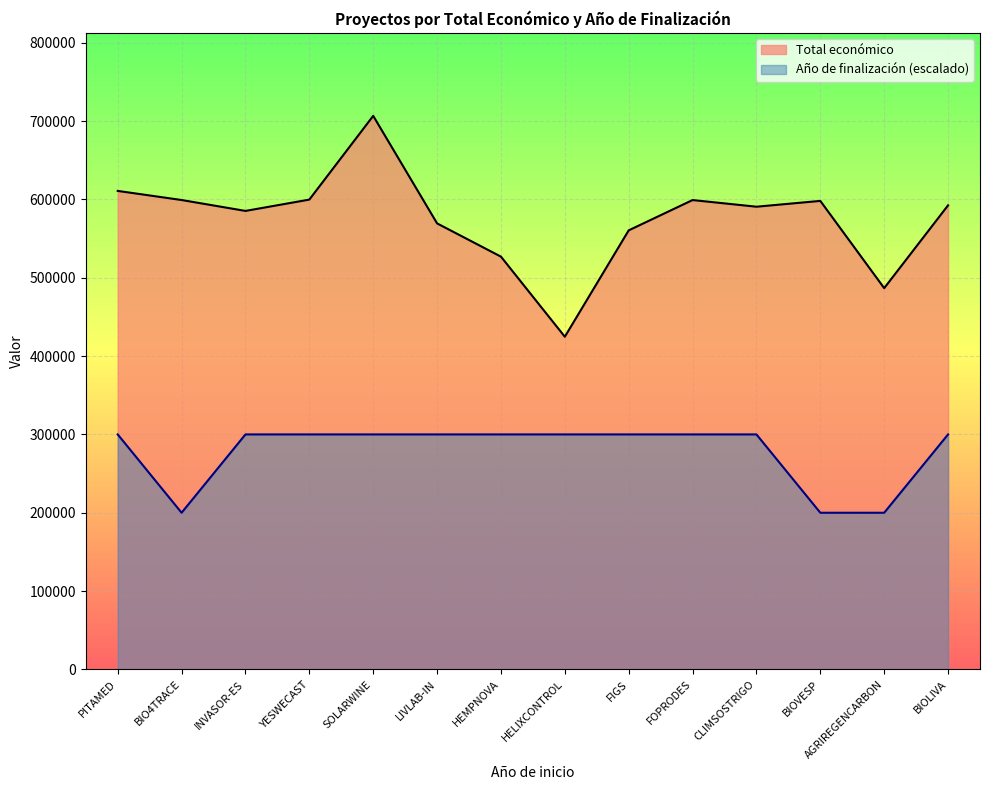

Reading right to left, transcribe all the data shown in this chart.

Total económico: BIOLIVA=592475	AGRIREGENCARBON=486756	BIOVESP=598139	CLIMSOSTRIGO=590712	FOPRODES=599211	FIGS=560529	HELIXCONTROL=424720	HEMPNOVA=526962	LIVLAB-IN=569416	SOLARWINE=706697	YESWECAST=599792	INVASOR-ES=585346	BIO4TRACE=599262	PITAMED=610889
Año de finalización: BIOLIVA=300000	AGRIREGENCARBON=200000	BIOVESP=200000	CLIMSOSTRIGO=300000	FOPRODES=300000	FIGS=300000	HELIXCONTROL=300000	HEMPNOVA=300000	LIVLAB-IN=300000	SOLARWINE=300000	YESWECAST=300000	INVASOR-ES=300000	BIO4TRACE=200000	PITAMED=300000